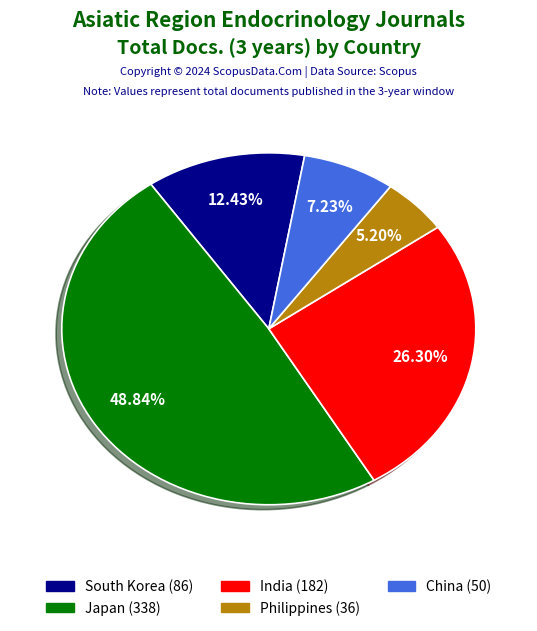

How many slices are in this pie chart?

5